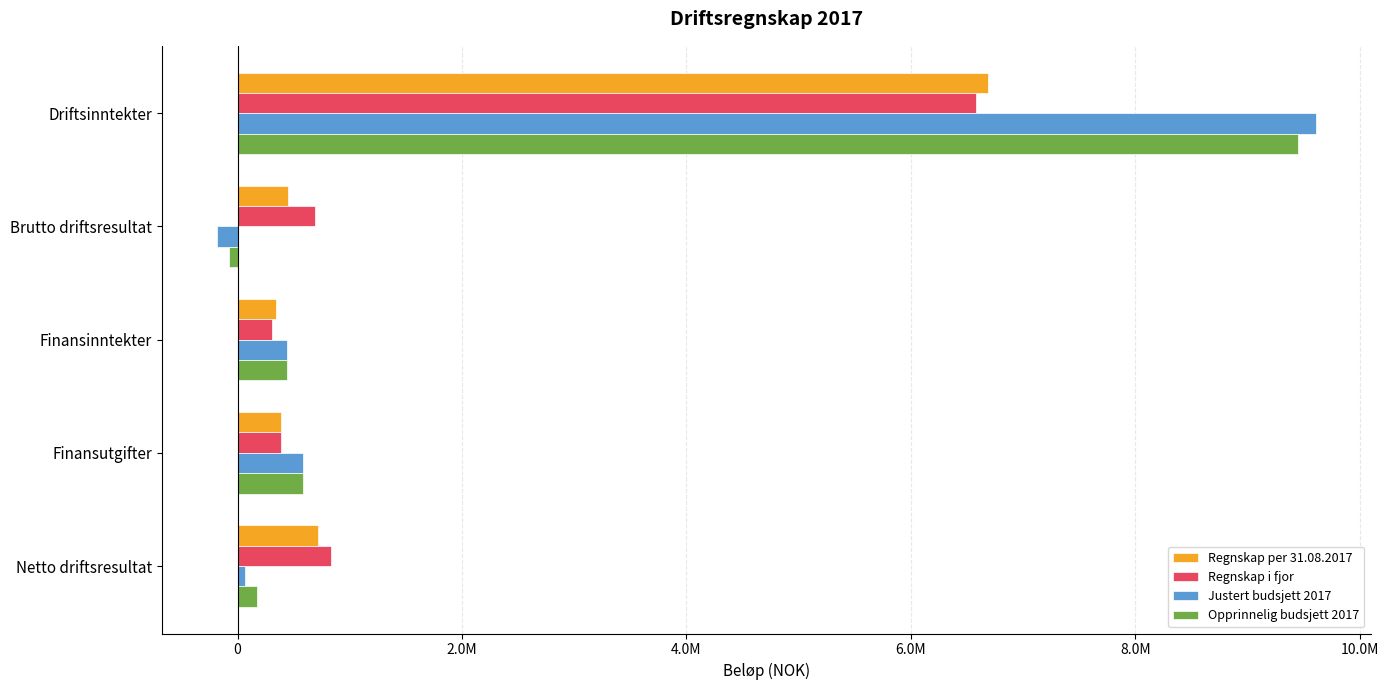

At which label is Regnskap i fjor closest to 3442745?

Netto driftsresultat